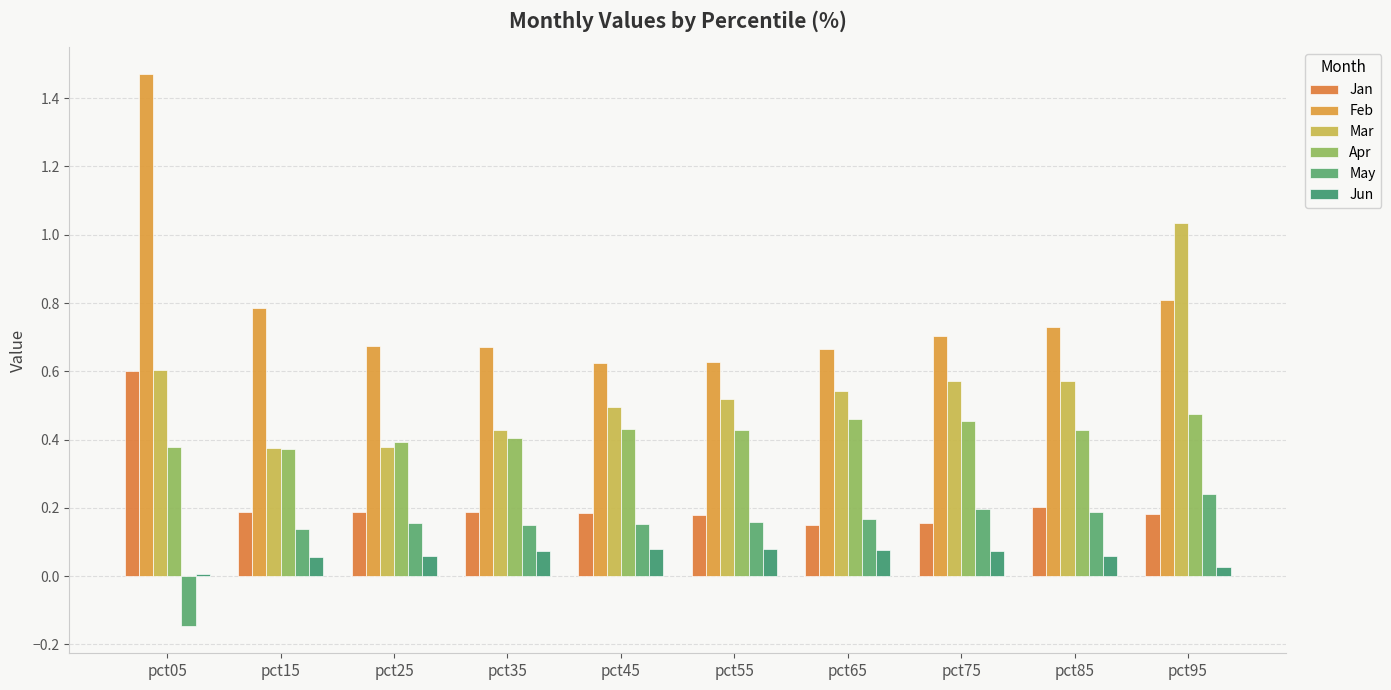

How many values in the May series are below 0?

1